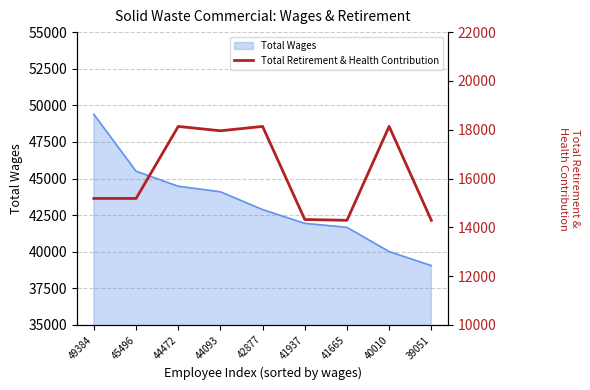

True or false: Total Wages has a value of 26939 at 44472.

False